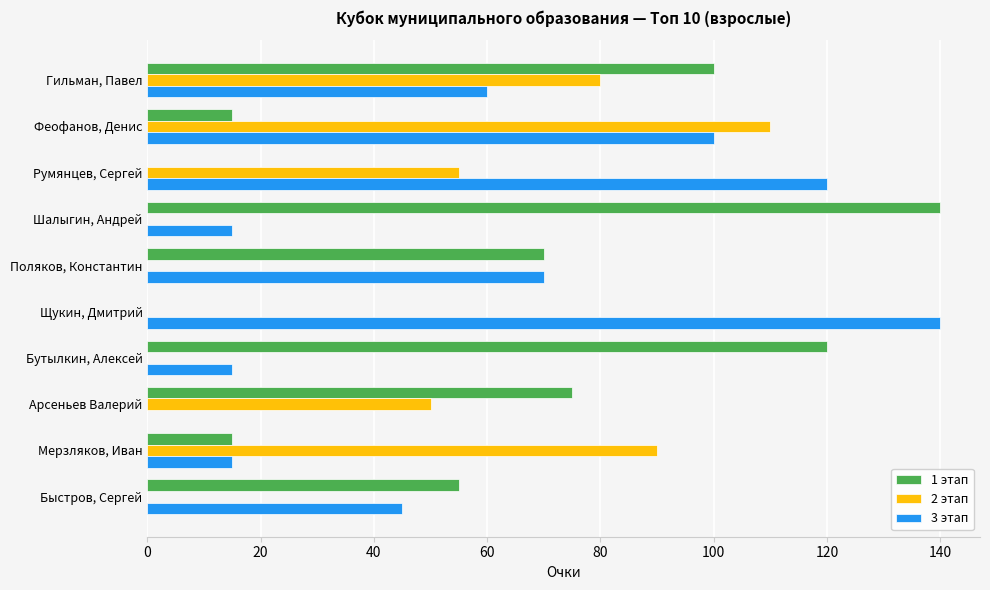

What is the maximum value for 2 этап?

110